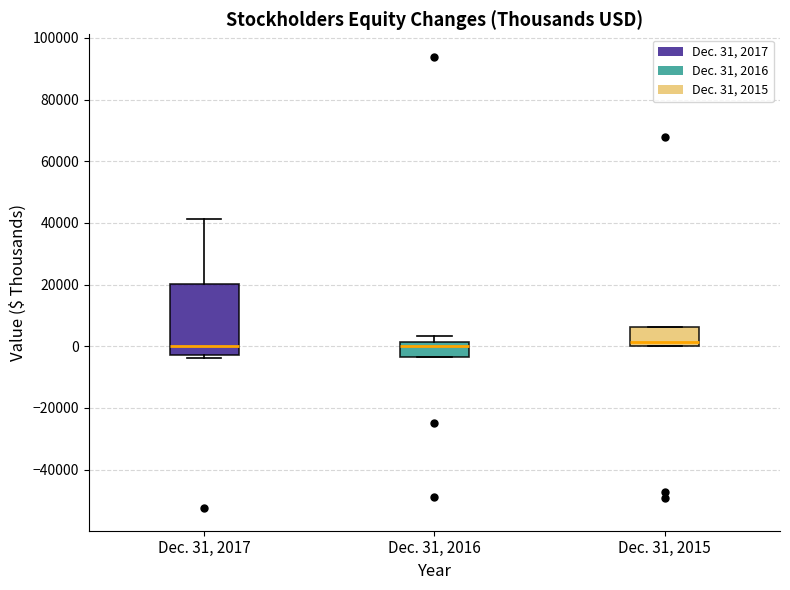

Reading left to right, transcribe this box plot: for each box, give where its median line is, the range the box spans, and where its two whiskers end, as read against the y-axis. The values are not printed on the chart, so give them approximately, as read against the axis.

Dec. 31, 2017: median 0, box -2000 to 20000, whiskers -4000 to 42000
Dec. 31, 2016: median 0, box -4000 to 2000, whiskers -4000 to 4000
Dec. 31, 2015: median 2000, box 0 to 6000, whiskers 0 to 6000